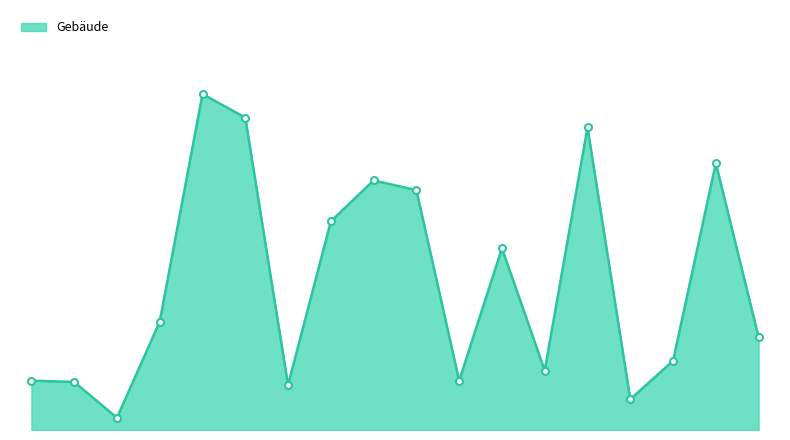

Reading left to right, list all the values displayed in this chart.

Brandenburg an der Havel=117	Cottbus=114	Frankfurt (Oder)=29	Potsdam=257	Barnim=797	Dahme-Spreewald=741	Elbe-Elster=107	Havelland=495	Märkisch-Oderland=592	Oberhavel=569	Oberspreewald-Lausitz=117	Oder-Spree=431	Ostprignitz-Ruppin=141	Potsdam-Mittelmark=718	Prignitz=73	Spree-Neiße=164	Teltow-Fläming=633	Uckermark=220